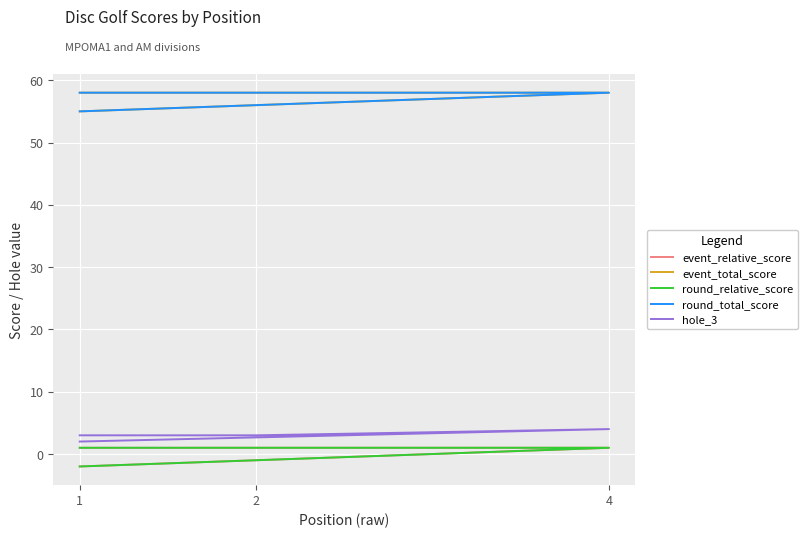

True or false: round_relative_score has a value of 0 at 1.

False